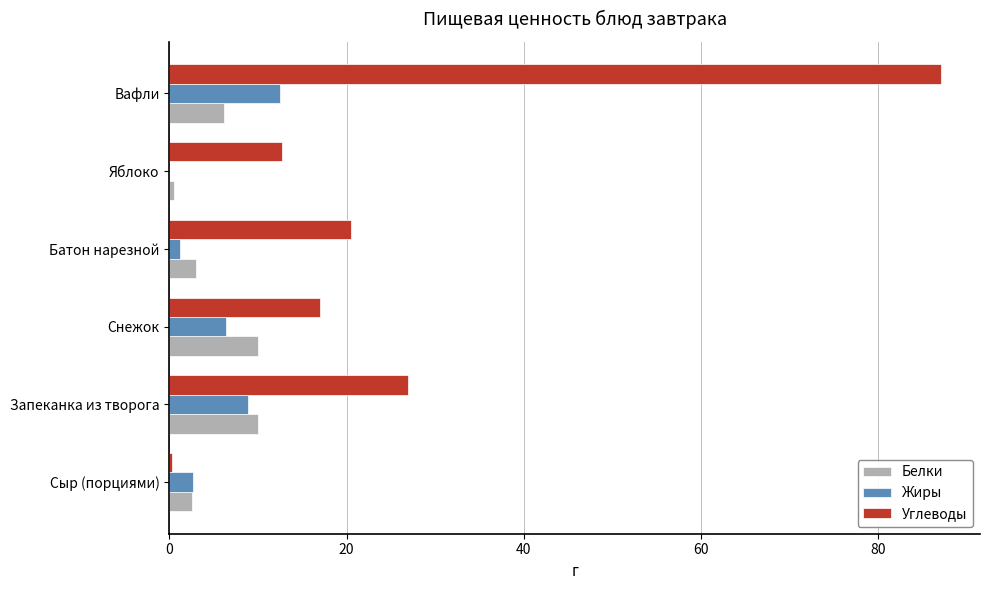

What is the maximum value for Углеводы?

87.2